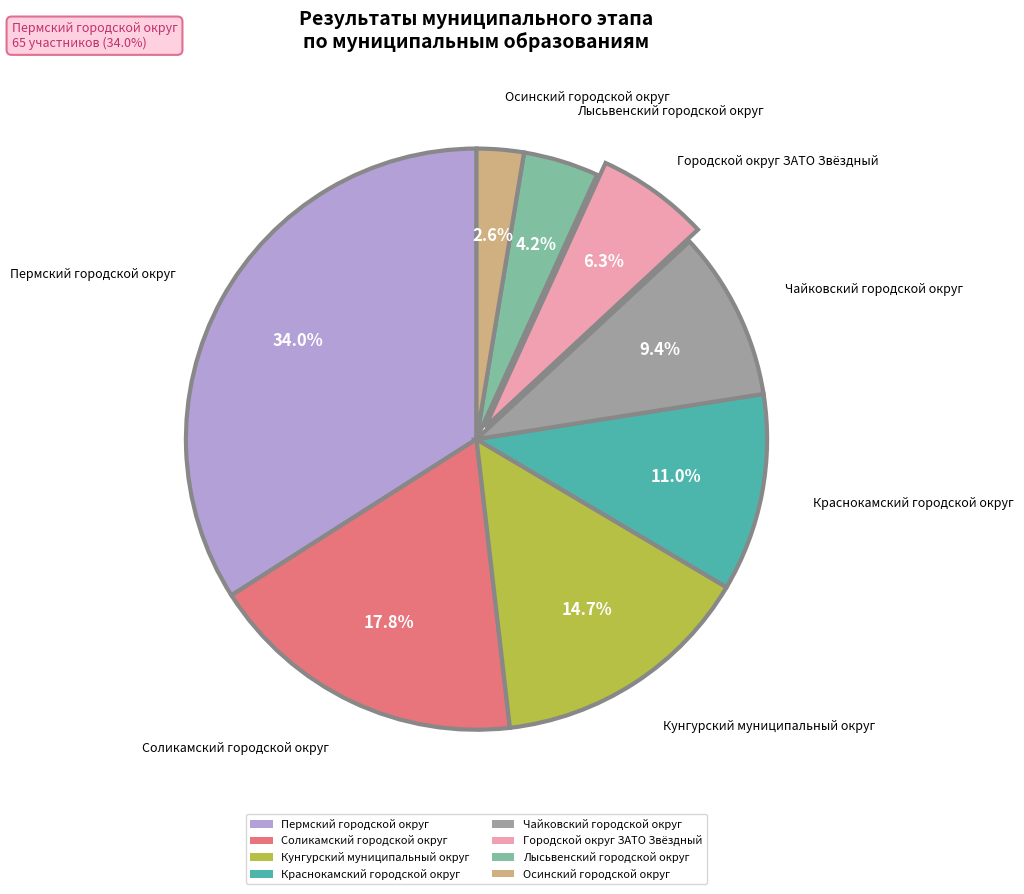

What percentage do Краснокамский городской округ and Городской округ ЗАТО Звёздный together represent?

17.3%